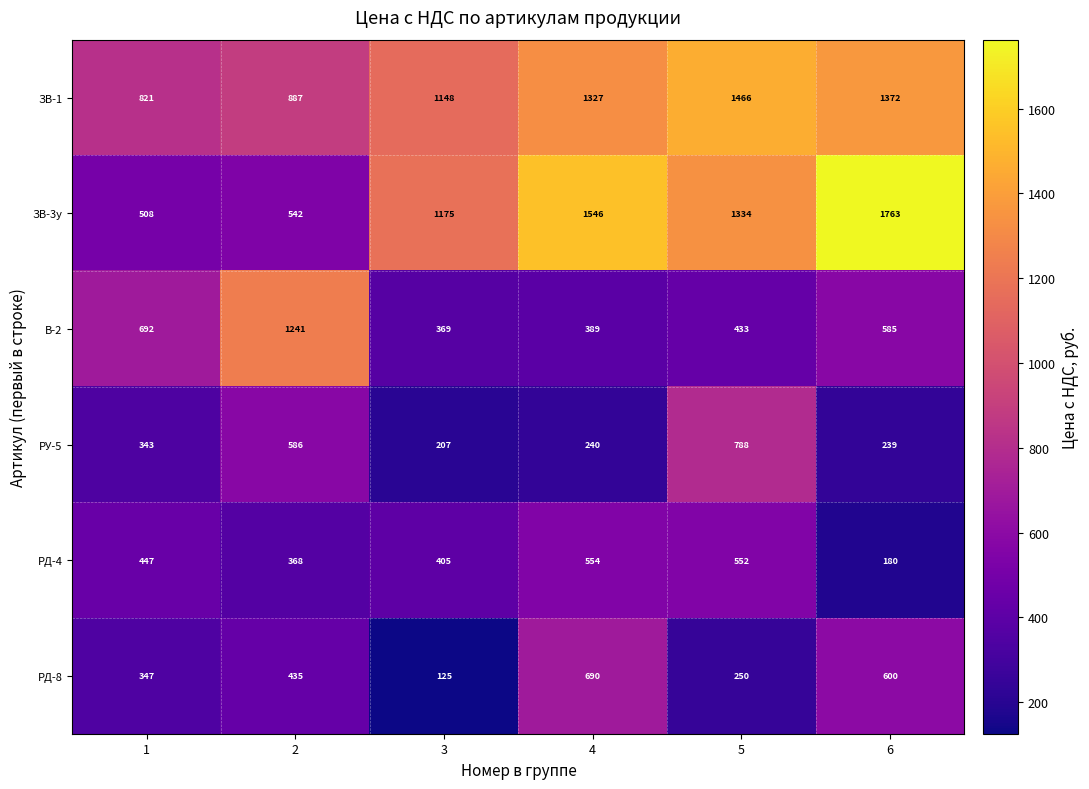

Which series changed the most between 3 and 4?

РД-8